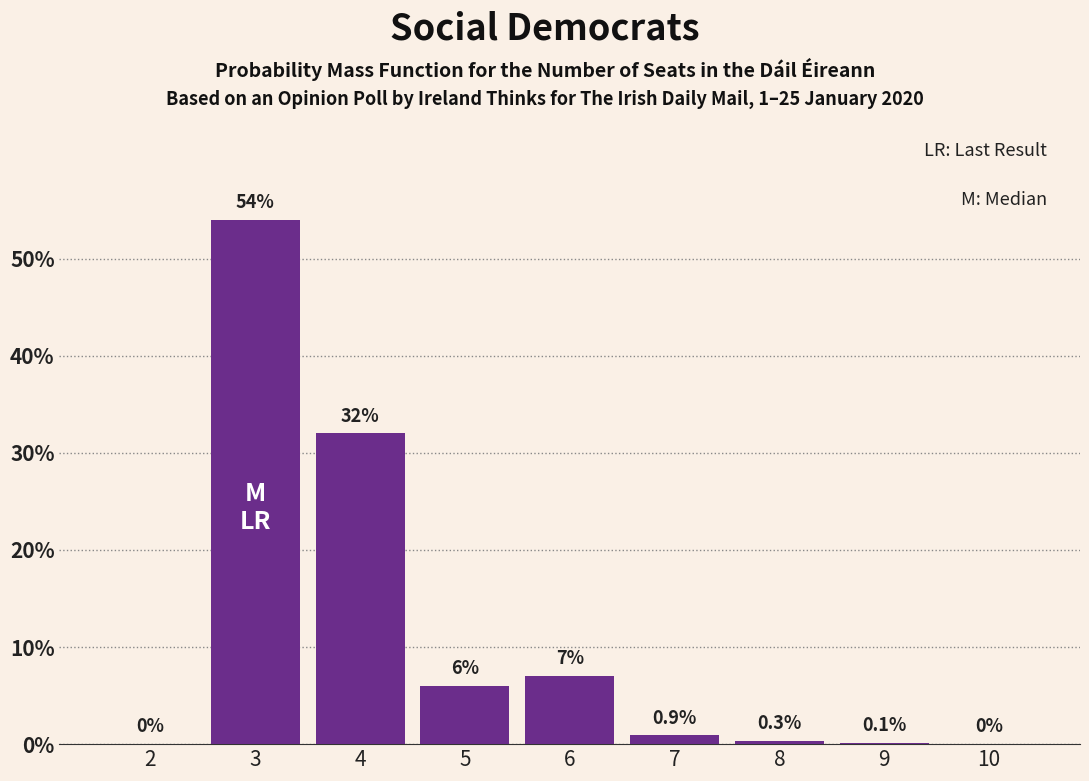

Reading left to right, extract all data points from this chart.

2=0.0	3=54.0	4=32.0	5=6.0	6=7.0	7=0.9	8=0.3	9=0.1	10=0.0